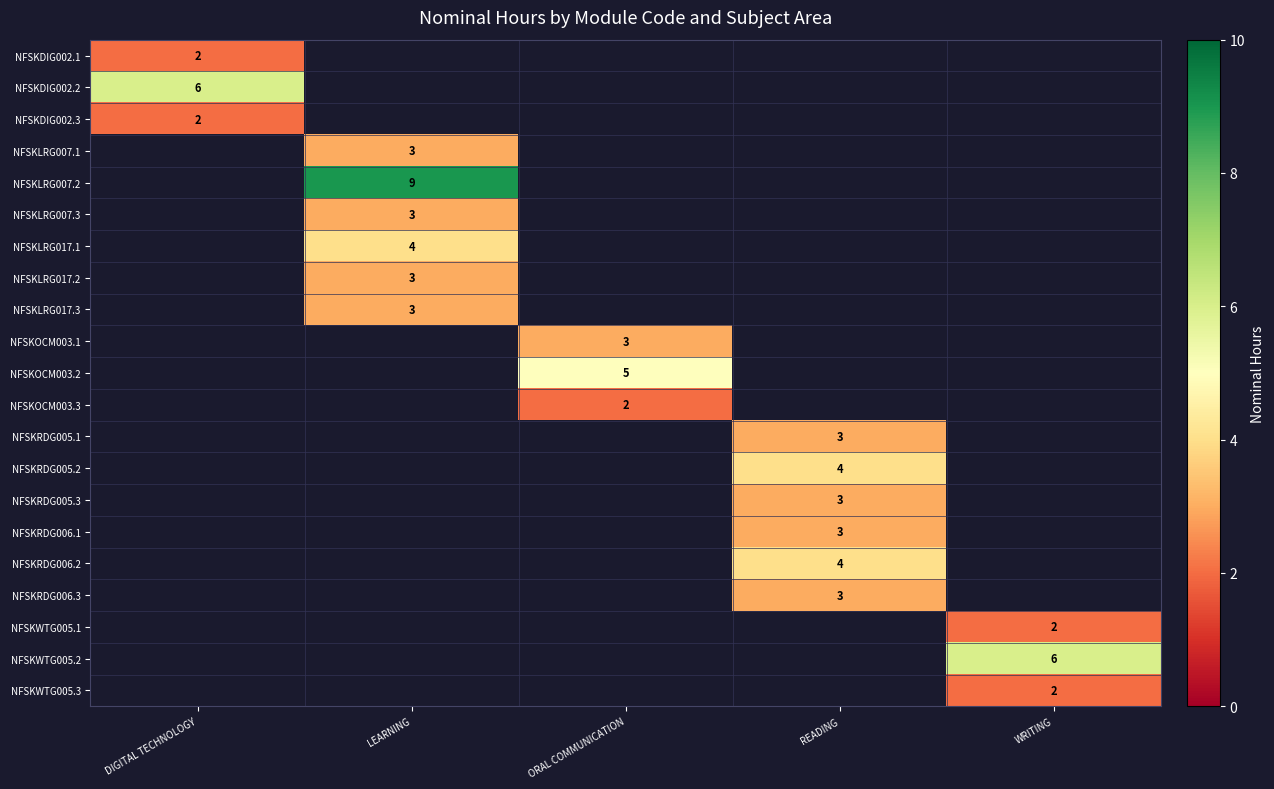

The NFSKOCM003.1 series shows 3 at ORAL COMMUNICATION. True or false?

True